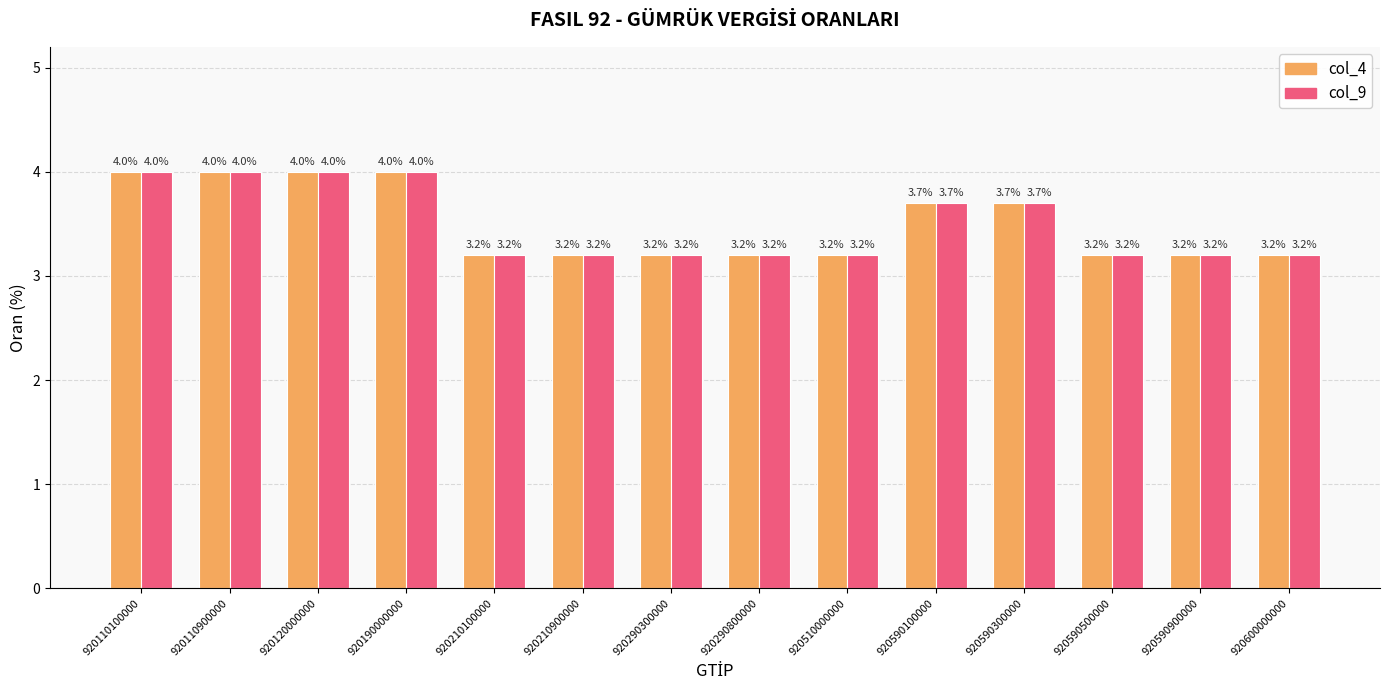

Reading right to left, what are all the values shown in this chart?

col_4: 3.2	3.2	3.2	3.7	3.7	3.2	3.2	3.2	3.2	3.2	4.0	4.0	4.0	4.0
col_9: 3.2	3.2	3.2	3.7	3.7	3.2	3.2	3.2	3.2	3.2	4.0	4.0	4.0	4.0